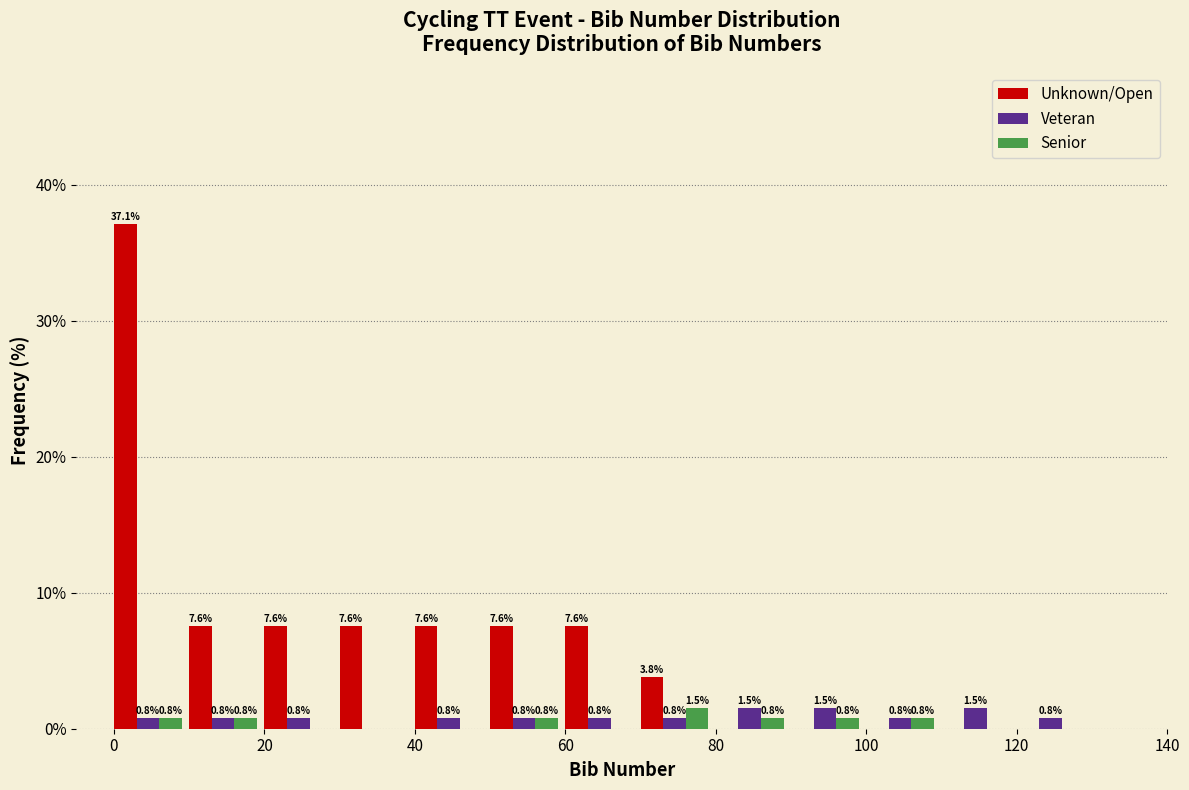

In the Unknown/Open series, which range on the x-axis has the tallest bar?

-0.5 to 9.5